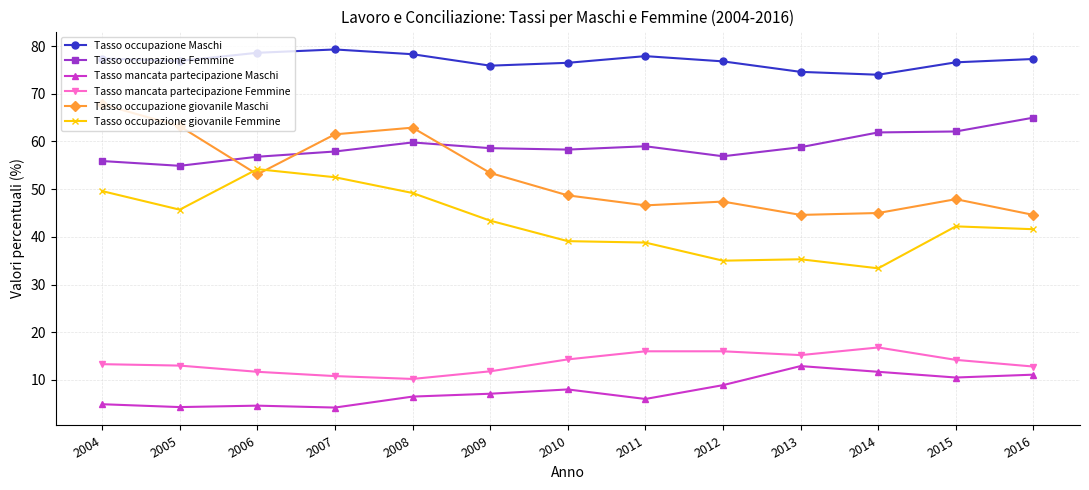

What are all the series names shown in the legend?

Tasso occupazione Maschi, Tasso occupazione Femmine, Tasso mancata partecipazione Maschi, Tasso mancata partecipazione Femmine, Tasso occupazione giovanile Maschi, Tasso occupazione giovanile Femmine